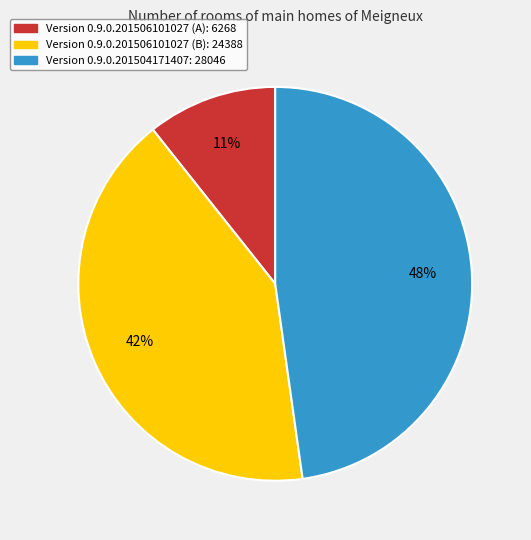

Is there any slice that represents more than half of the pie?

No